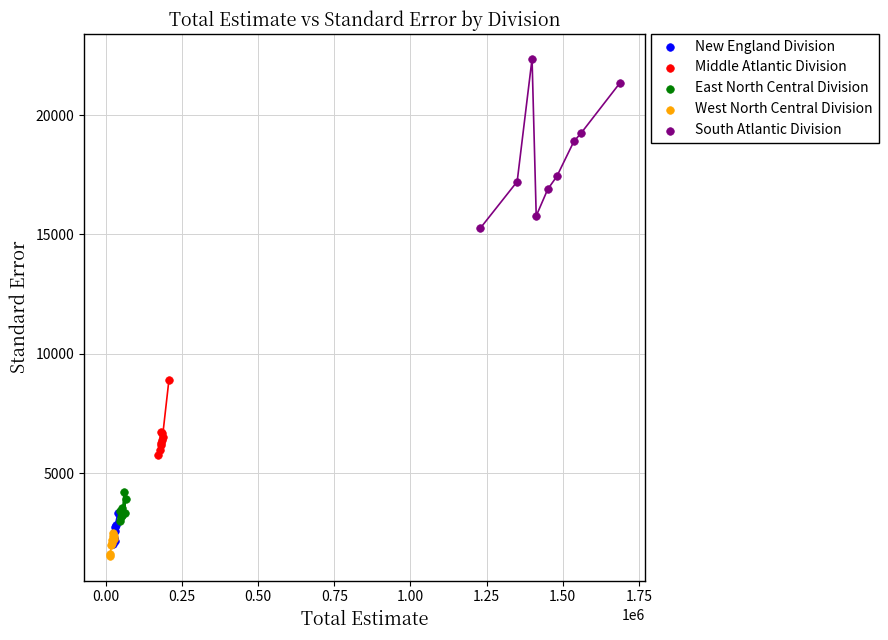

Which series contains the highest Y value?

South Atlantic Division